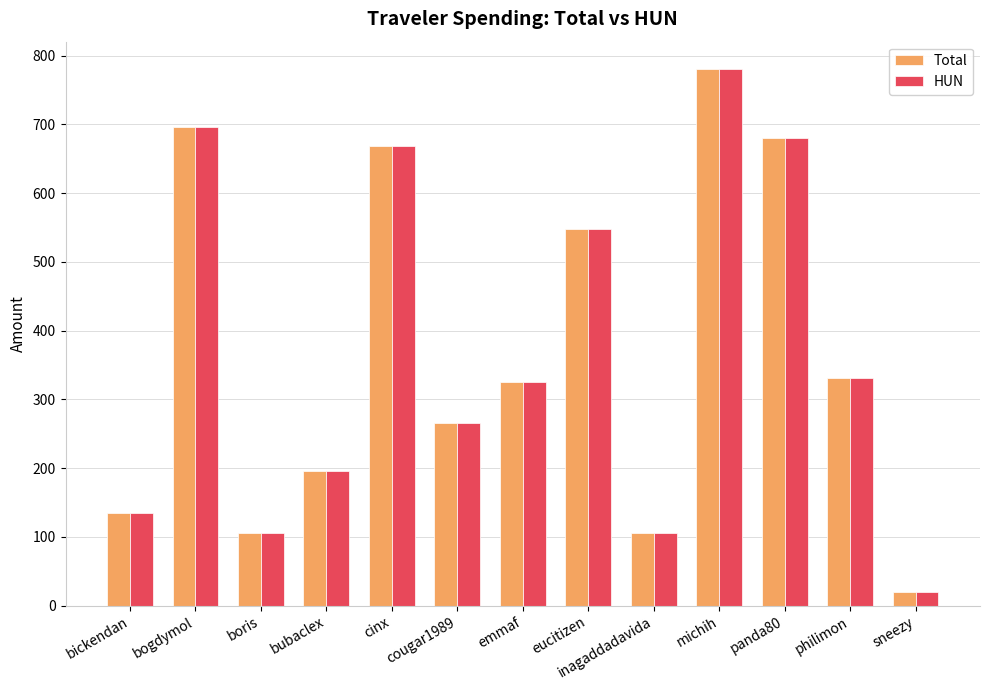

At which category is the sum across all series the highest?

michih